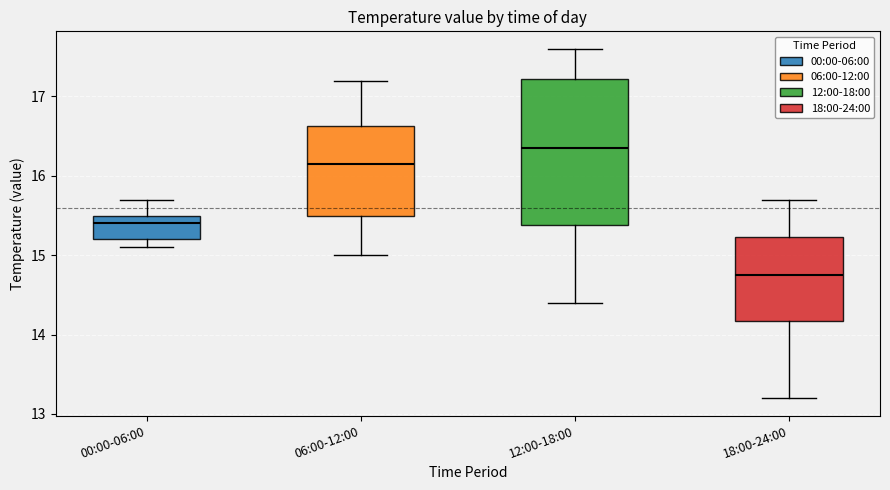

Which box is the tallest, from its lower edge to its upper edge?

12:00-18:00